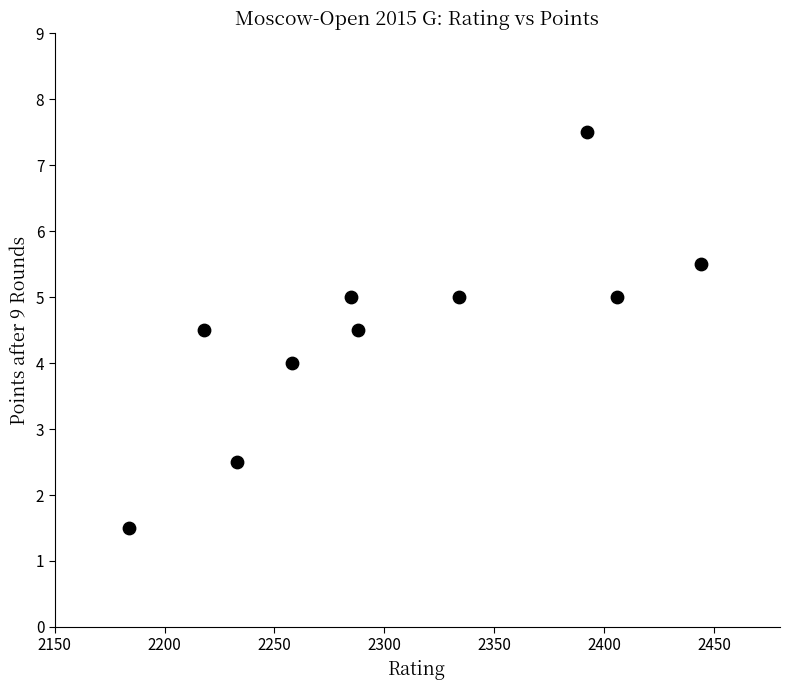

What is the average Y value?

4.5